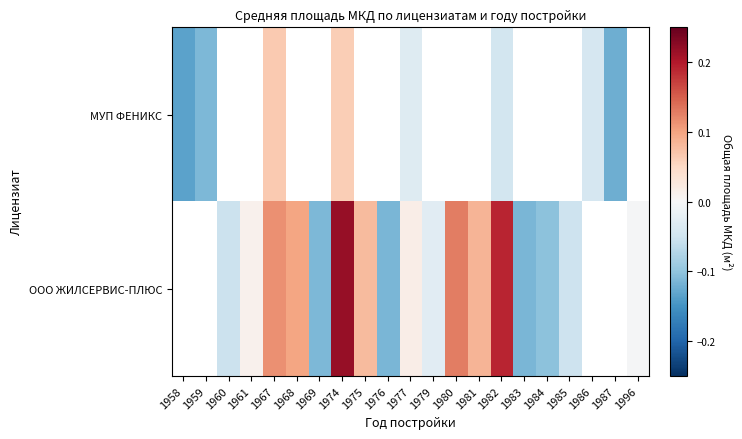

Rank the series at 1974 from highest to lowest value.

ООО ЖИЛСЕРВИС-ПЛЮС, МУП ФЕНИКС